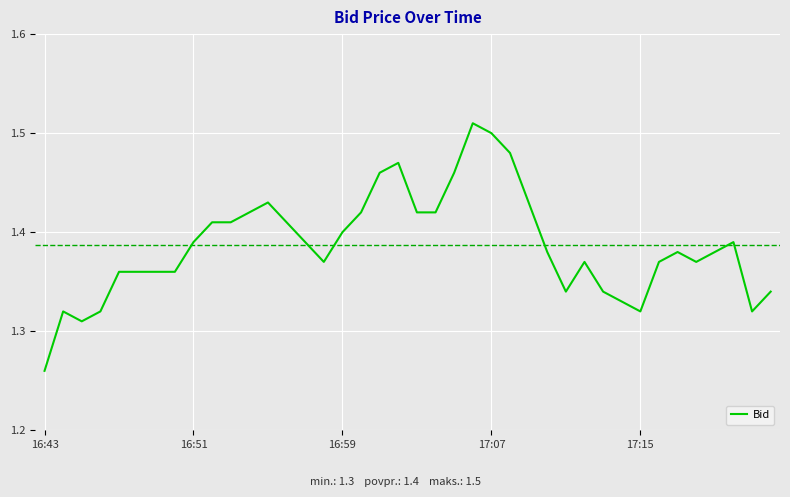

Approximately how many times larger is the value at 16:43 compared to 16:51?

0.9